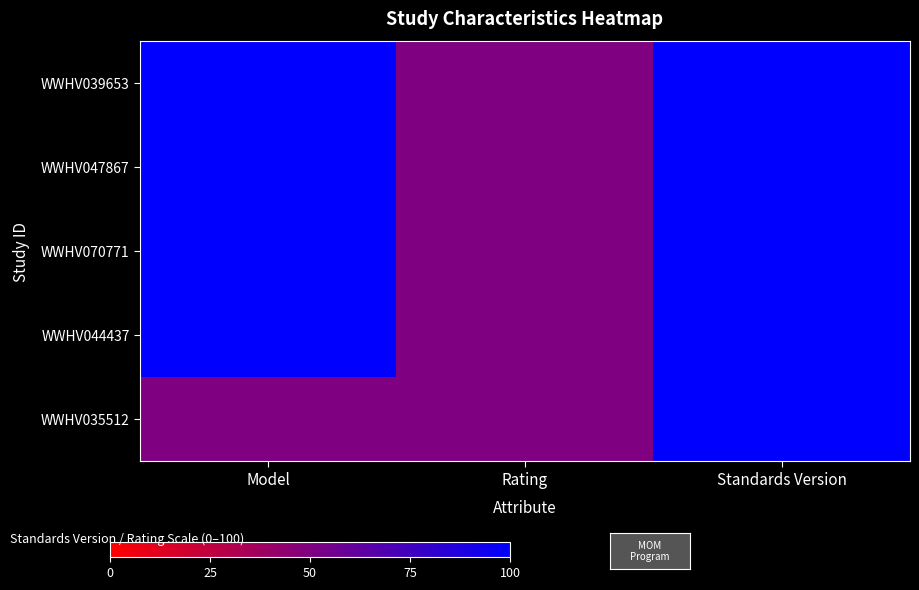

List the series in order of their peak value, lowest first.

WWHV039653, WWHV047867, WWHV070771, WWHV044437, WWHV035512